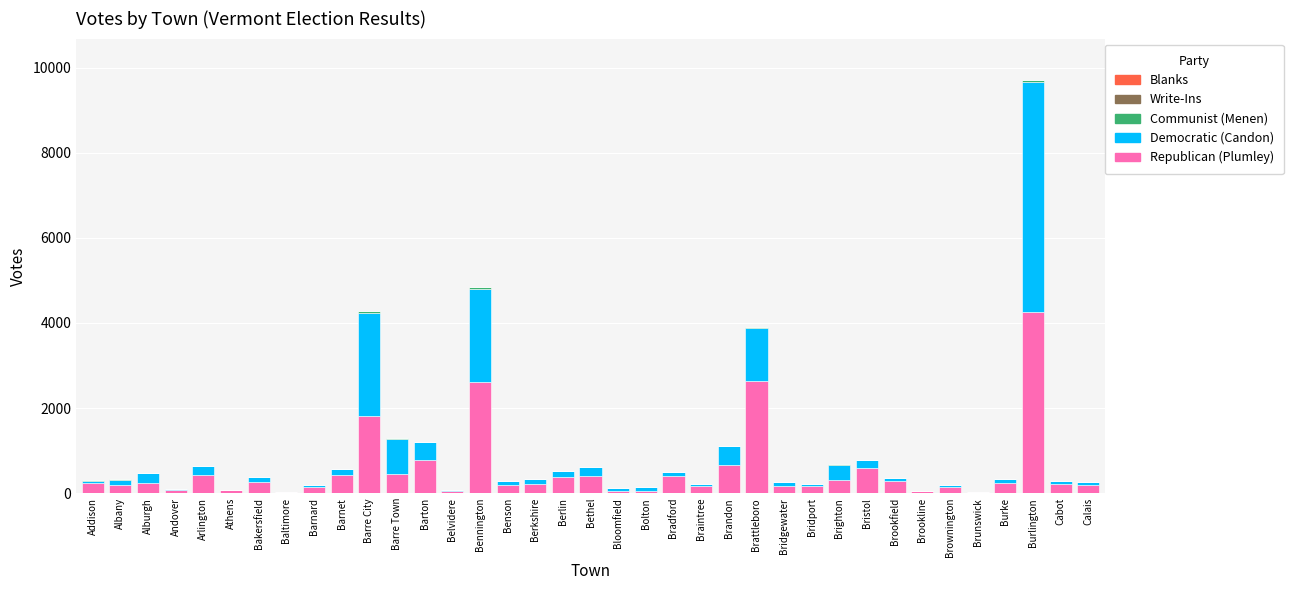

At which category is the sum across all series the highest?

Burlington